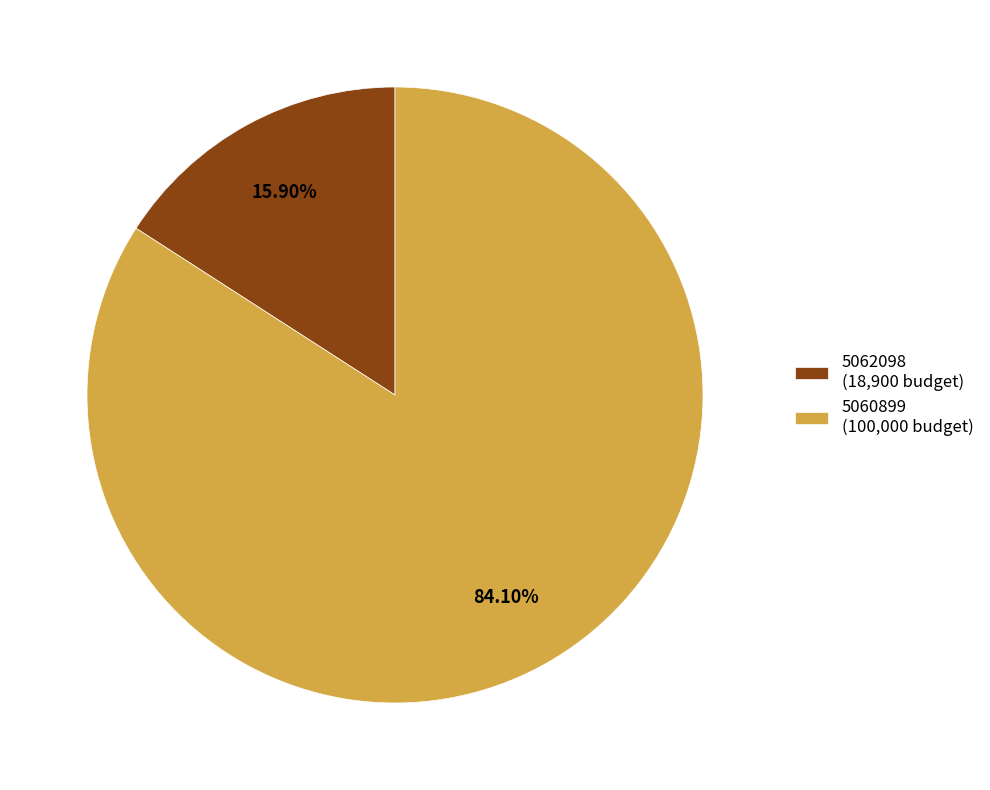

Is it true that 5060899 is 94% of the pie?

False